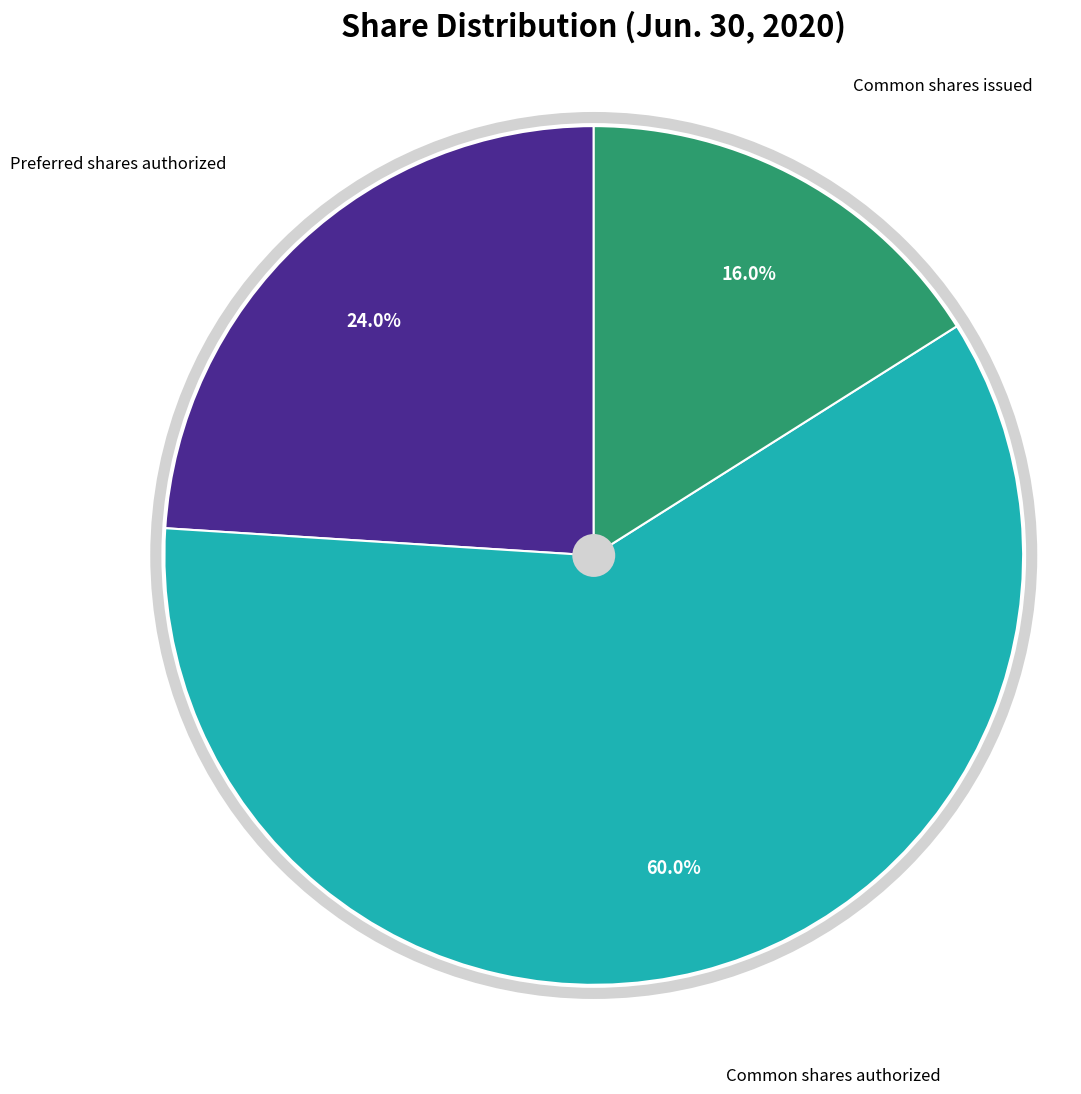

Does any single category account for the majority?

Yes